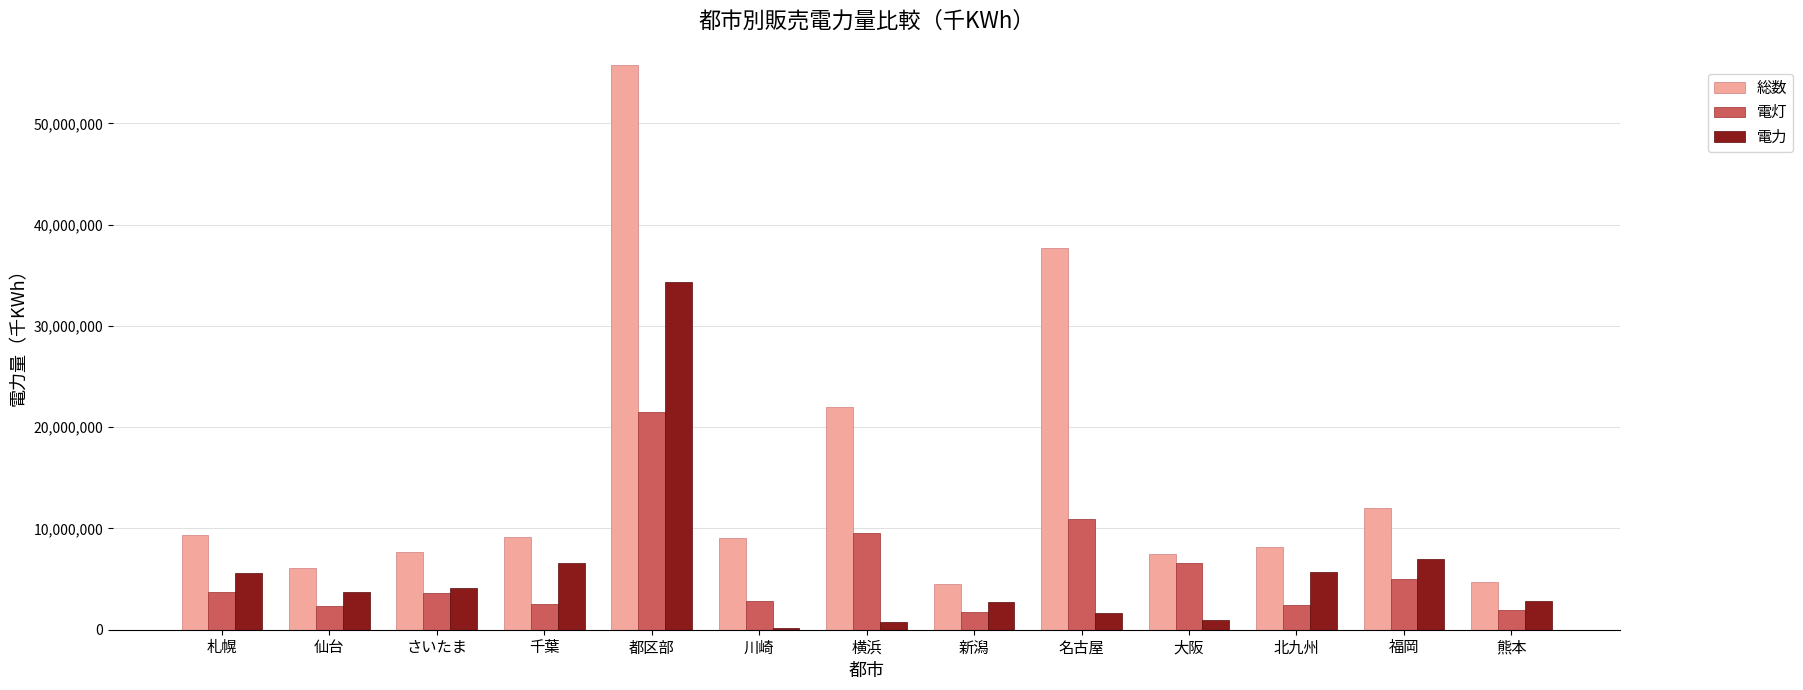

At 千葉, list the series in order from largest to smallest.

総数, 電力, 電灯